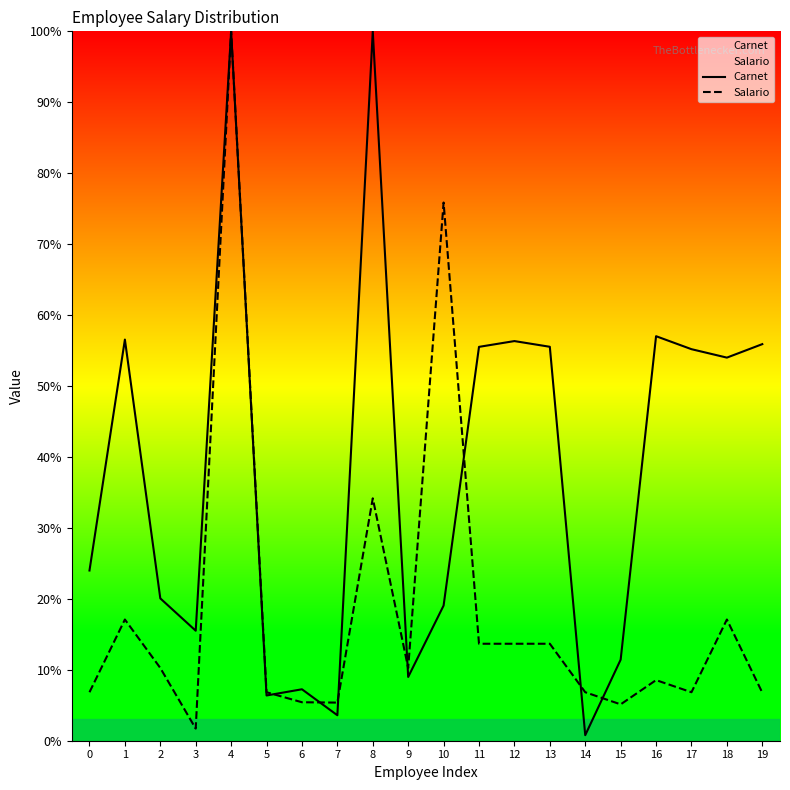

Is the value of Carnet at 6 greater than the value of Salario at 7?

Yes